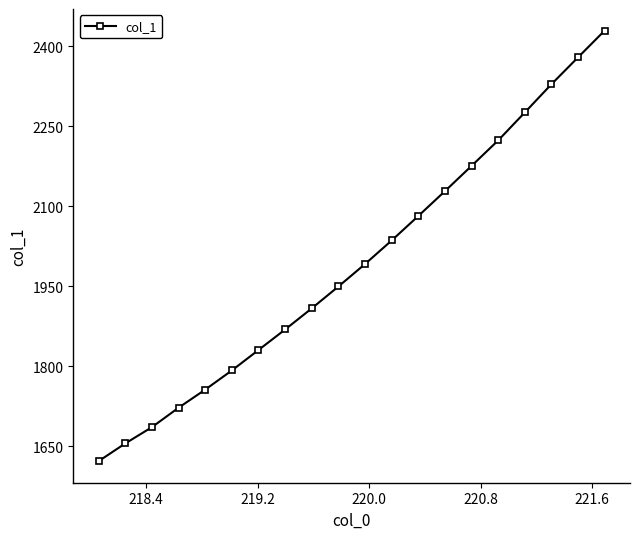

True or false: the data has more than 0 interior local peaks.

False